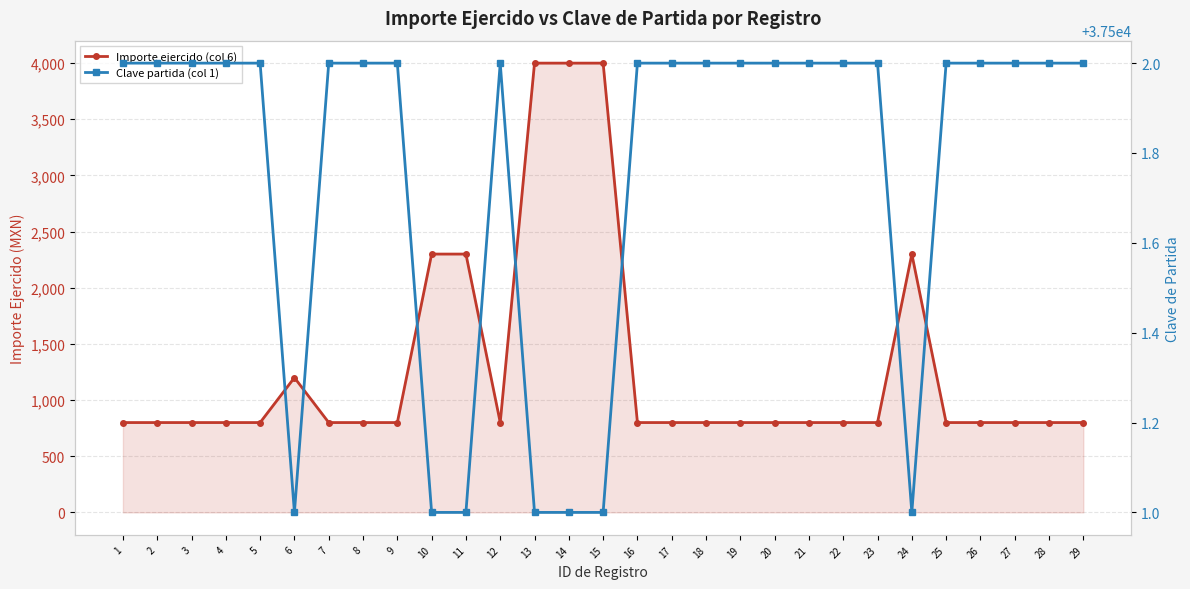

What are all the series names shown in the legend?

Importe ejercido (col 6), Clave partida (col 1)